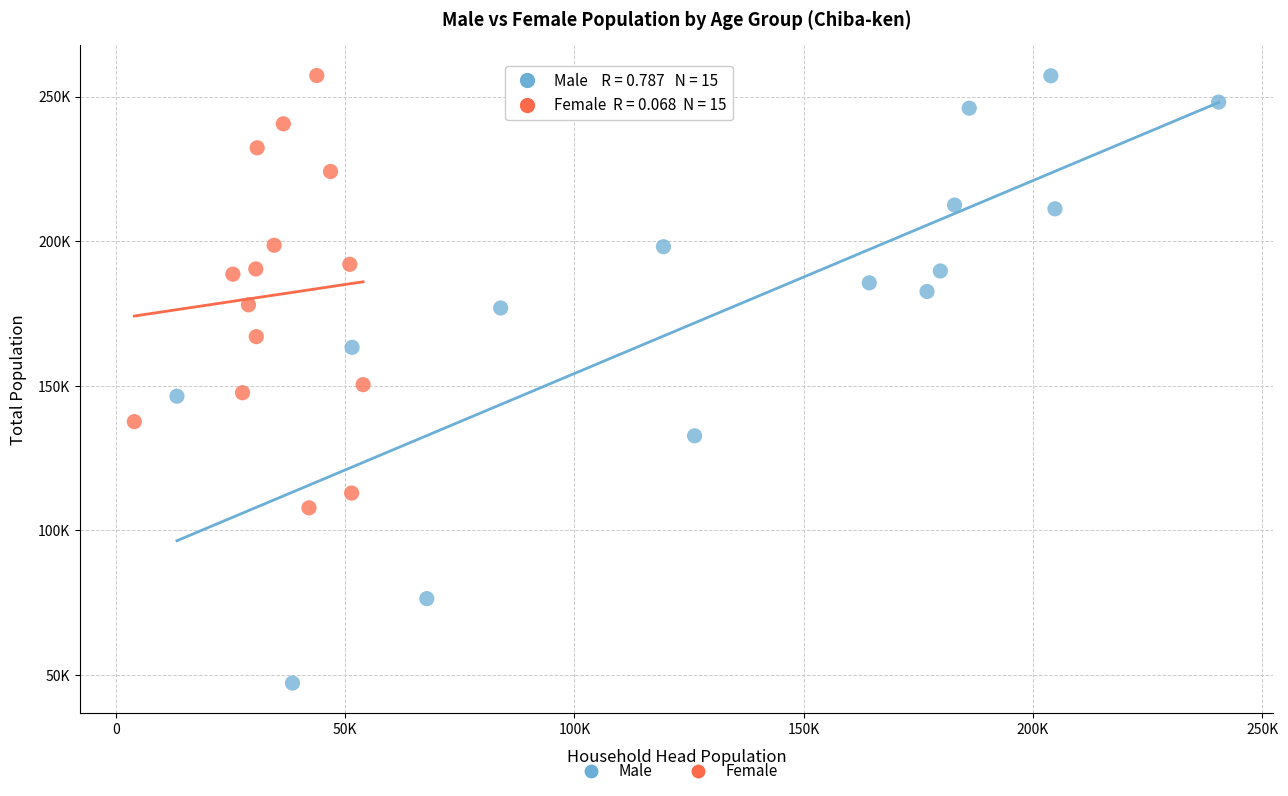

Which series has the largest Y range (max minus min)?

Male